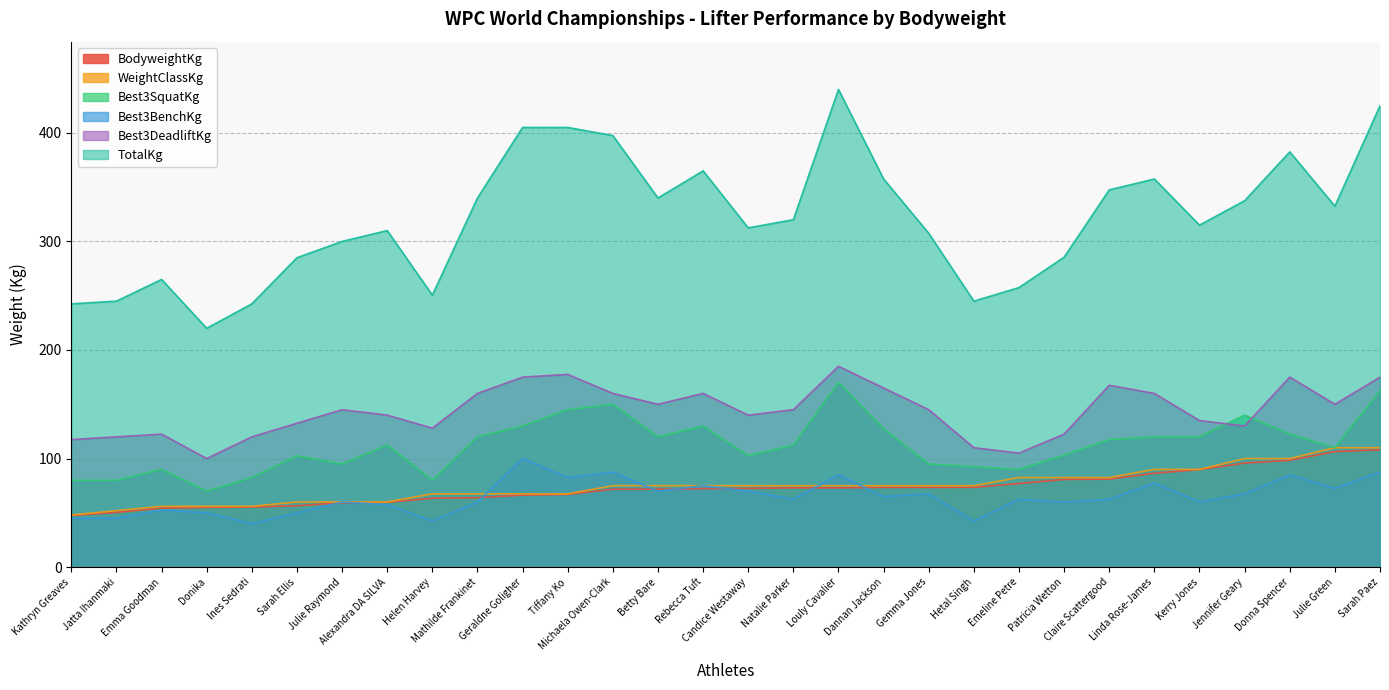

Which series changed the most between Hetal Singh and Donika?

TotalKg